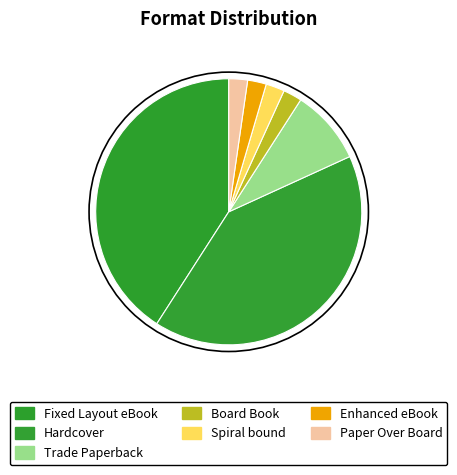

To the nearest percent, what is the combined percentage of Spiral bound and Board Book?

5%